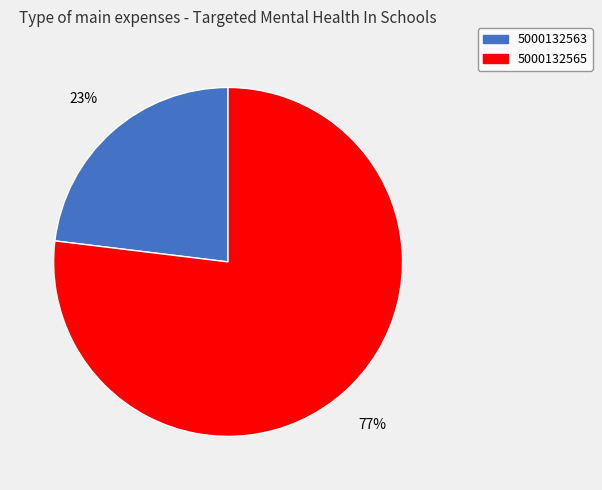

True or false: 5000132565 accounts for 68% of the total.

False